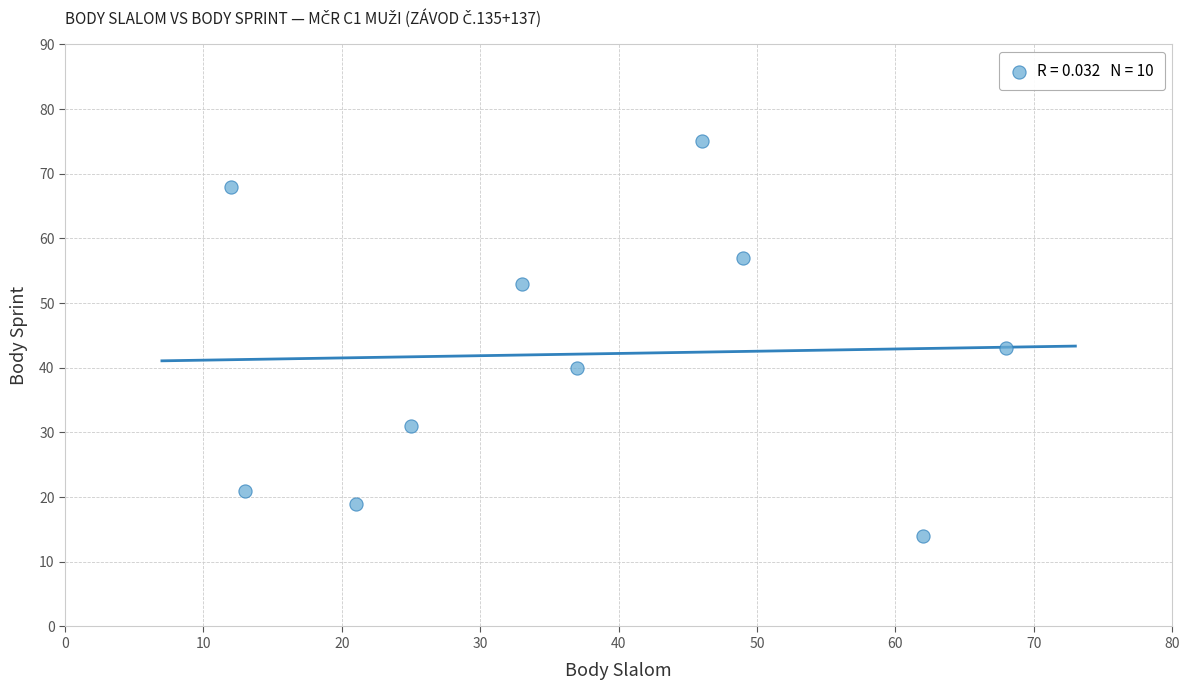

What is the average X value?

37